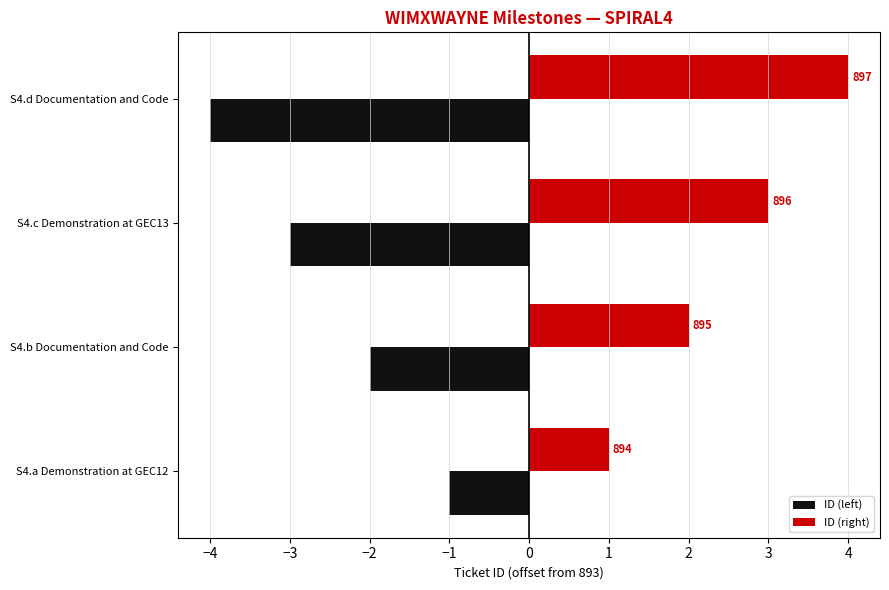

What are all the series names shown in the legend?

ID (left), ID (right)